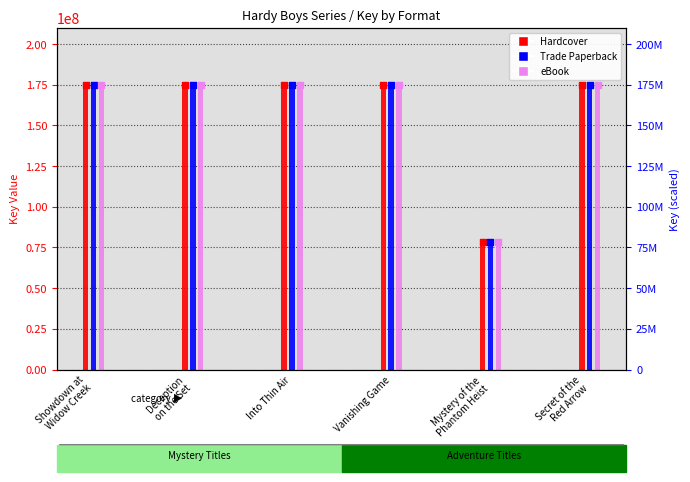

At how many categories does at least one series exceed 169126938?

5